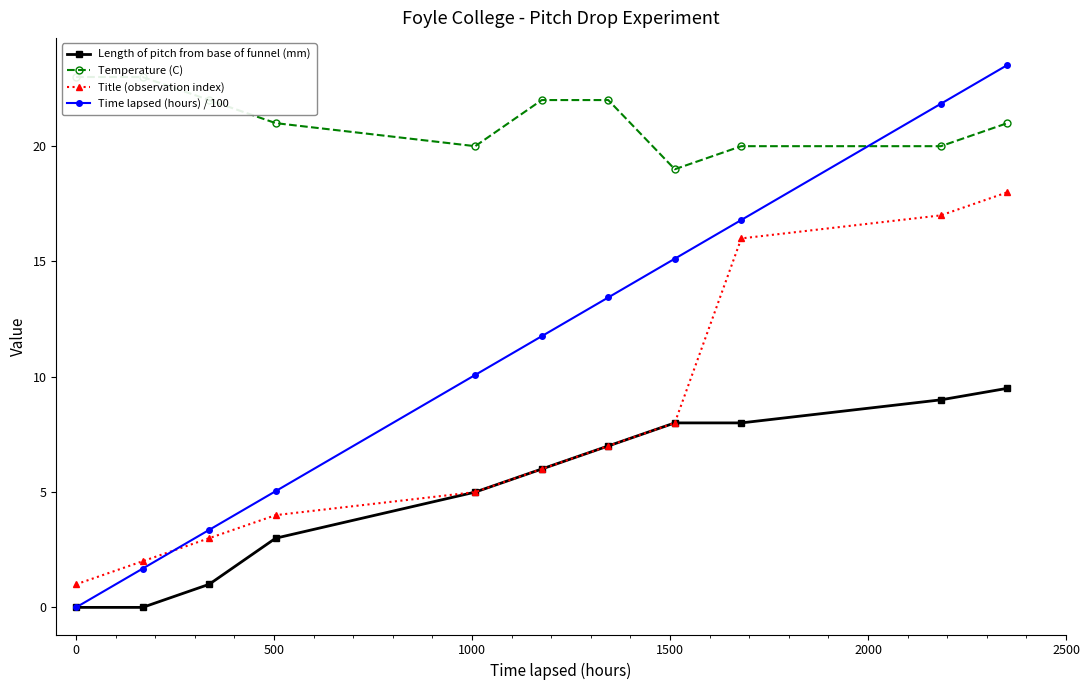

True or false: Length of pitch from base of funnel (mm) has more than 2 interior local peaks.

False